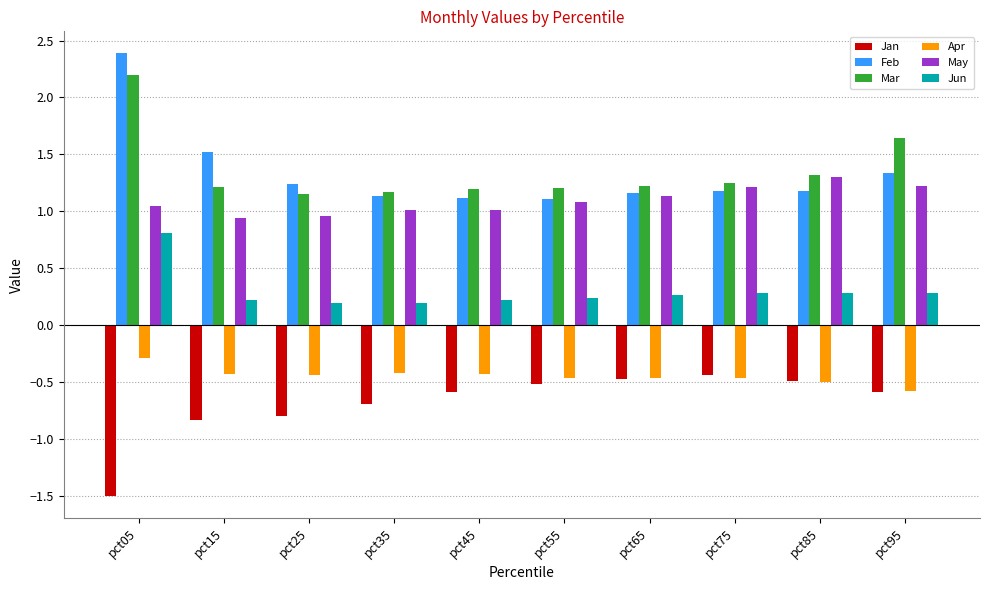

What is the minimum value shown in the chart?

-1.5